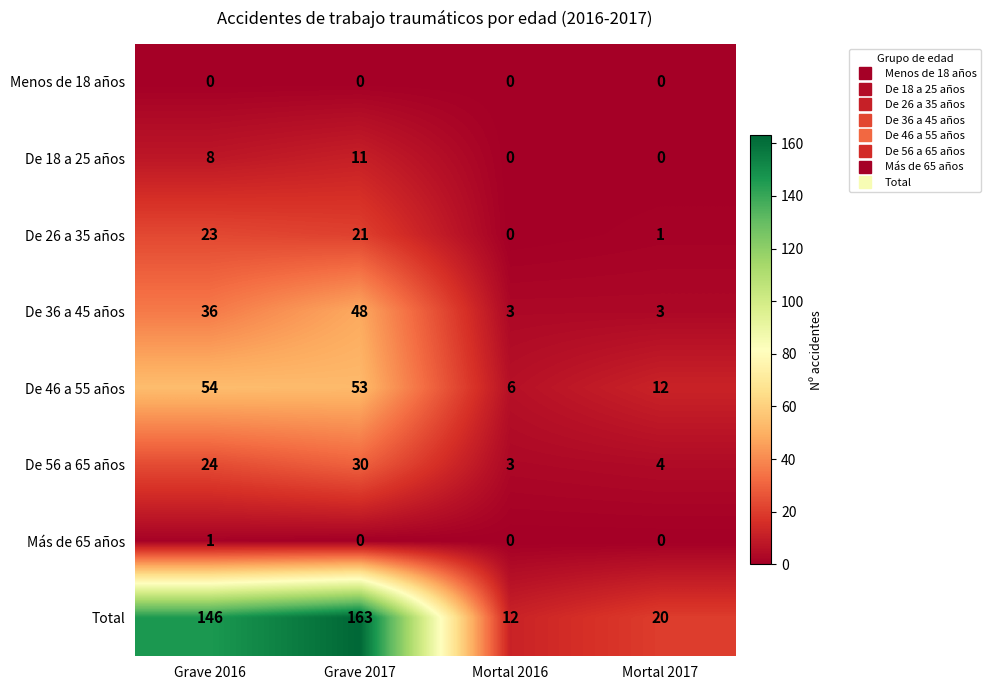

Rank the series at Grave 2016 from lowest to highest value.

Menos de 18 años, Más de 65 años, De 18 a 25 años, De 26 a 35 años, De 56 a 65 años, De 36 a 45 años, De 46 a 55 años, Total